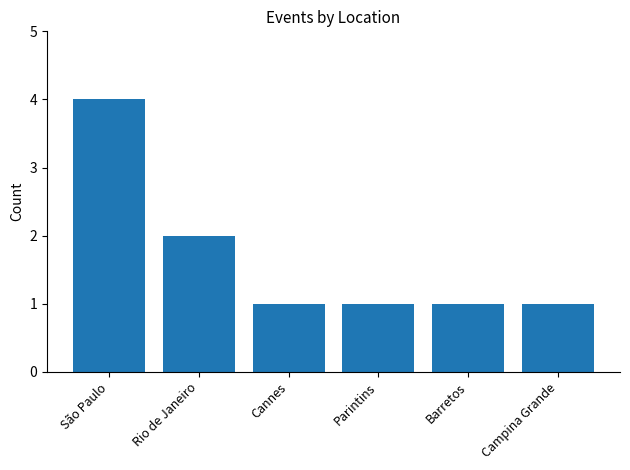

Reading left to right, list all the values displayed in this chart.

São Paulo=4	Rio de Janeiro=2	Cannes=1	Parintins=1	Barretos=1	Campina Grande=1